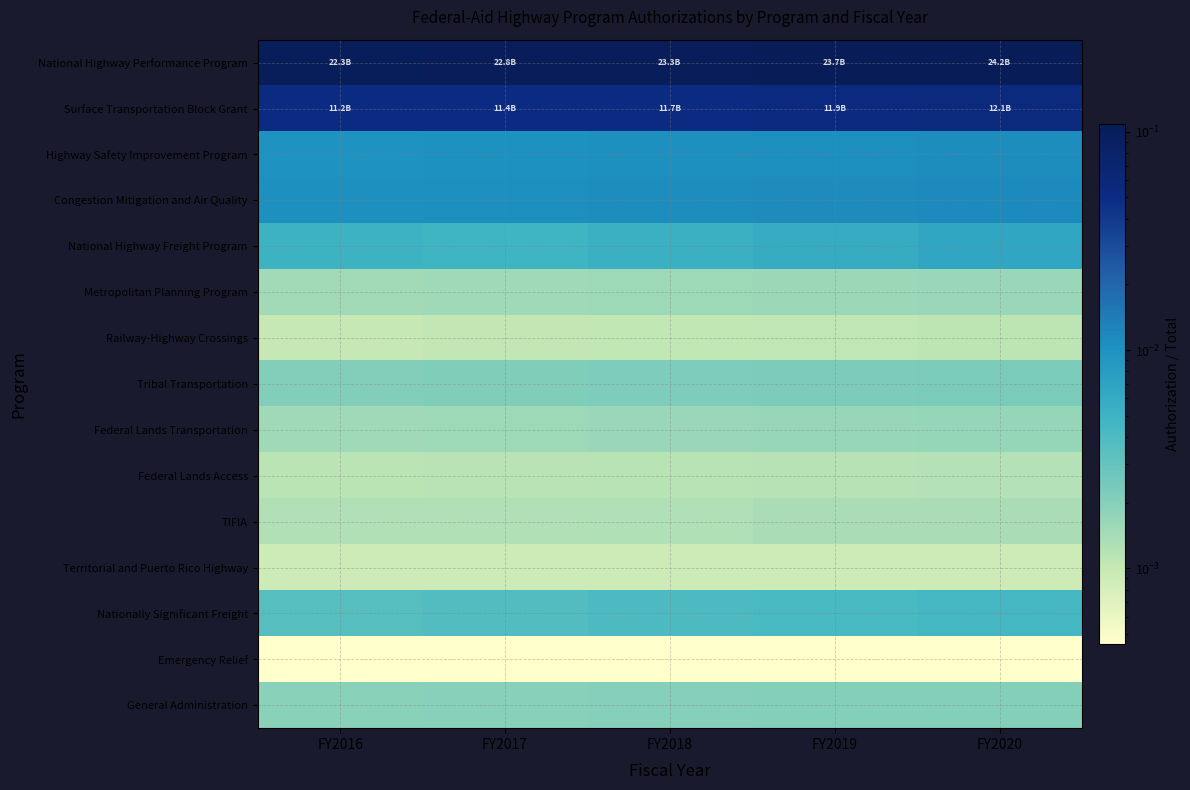

Reading right to left, transcribe all the data shown in this chart.

National Highway Performance Program: FY2020=0.1	FY2019=0.1	FY2018=0.1	FY2017=0.1	FY2016=0.1
Surface Transportation Block Grant: FY2020=0.1	FY2019=0.1	FY2018=0.1	FY2017=0.1	FY2016=0.1
Highway Safety Improvement Program: FY2020=0.0	FY2019=0.0	FY2018=0.0	FY2017=0.0	FY2016=0.0
Congestion Mitigation and Air Quality: FY2020=0.0	FY2019=0.0	FY2018=0.0	FY2017=0.0	FY2016=0.0
National Highway Freight Program: FY2020=0.0	FY2019=0.0	FY2018=0.0	FY2017=0.0	FY2016=0.0
Metropolitan Planning Program: FY2020=0.0	FY2019=0.0	FY2018=0.0	FY2017=0.0	FY2016=0.0
Railway-Highway Crossings: FY2020=0.0	FY2019=0.0	FY2018=0.0	FY2017=0.0	FY2016=0.0
Tribal Transportation: FY2020=0.0	FY2019=0.0	FY2018=0.0	FY2017=0.0	FY2016=0.0
Federal Lands Transportation: FY2020=0.0	FY2019=0.0	FY2018=0.0	FY2017=0.0	FY2016=0.0
Federal Lands Access: FY2020=0.0	FY2019=0.0	FY2018=0.0	FY2017=0.0	FY2016=0.0
TIFIA: FY2020=0.0	FY2019=0.0	FY2018=0.0	FY2017=0.0	FY2016=0.0
Territorial and Puerto Rico Highway: FY2020=0.0	FY2019=0.0	FY2018=0.0	FY2017=0.0	FY2016=0.0
Nationally Significant Freight: FY2020=0.0	FY2019=0.0	FY2018=0.0	FY2017=0.0	FY2016=0.0
Emergency Relief: FY2020=0.0	FY2019=0.0	FY2018=0.0	FY2017=0.0	FY2016=0.0
General Administration: FY2020=0.0	FY2019=0.0	FY2018=0.0	FY2017=0.0	FY2016=0.0